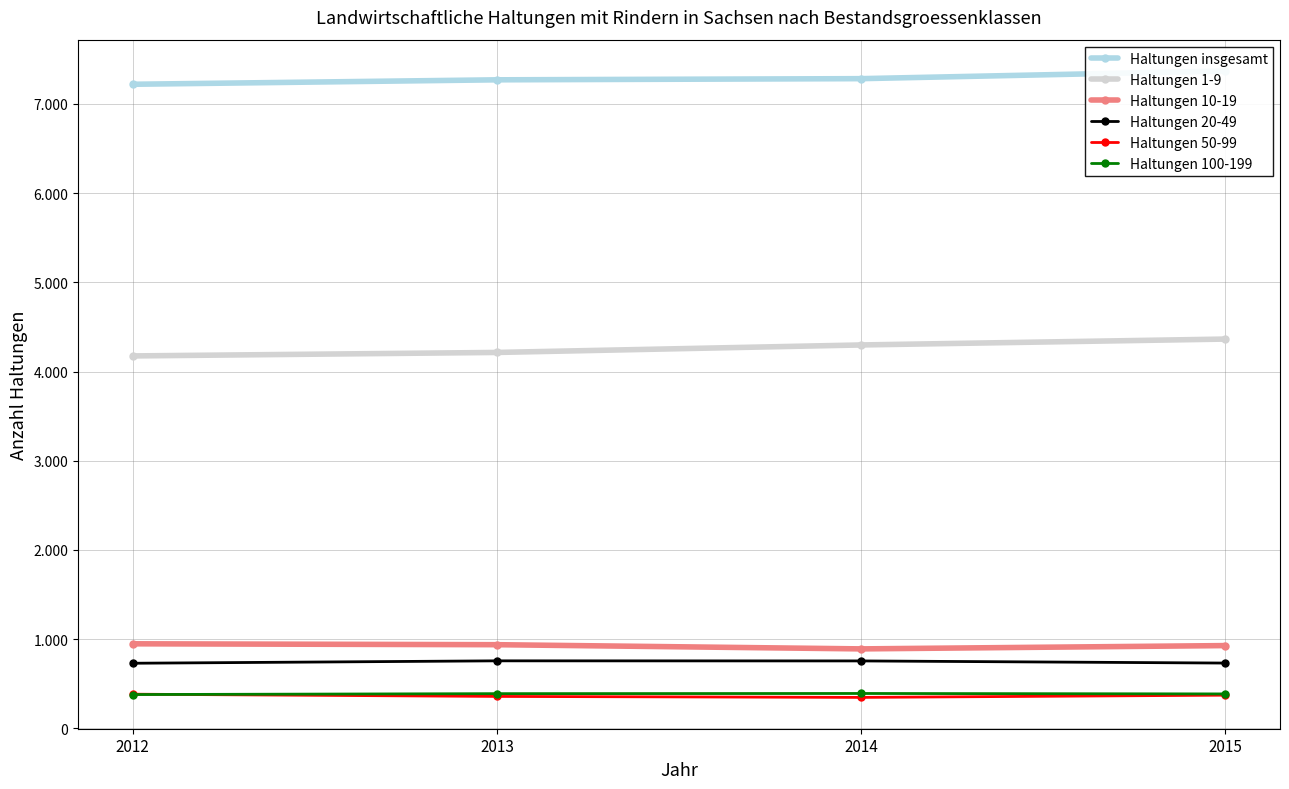

True or false: Haltungen 50-99 and Haltungen 20-49 intersect in this chart.

False